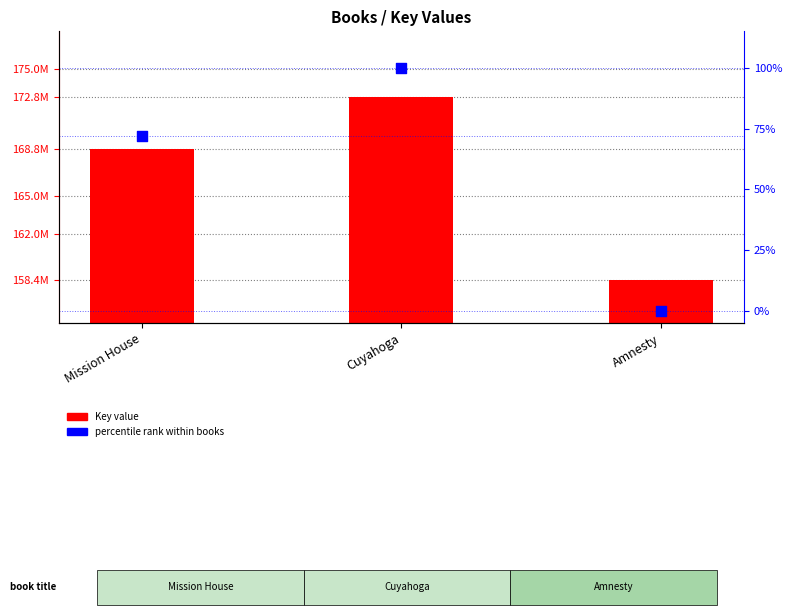

At which category is the sum across all series the highest?

Cuyahoga